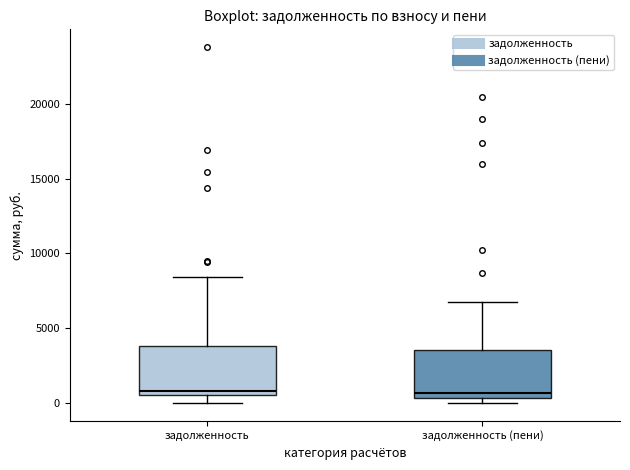

Reading left to right, transcribe this box plot: for each box, give where its median line is, the range the box spans, and where its two whiskers end, as read against the y-axis. The values are not printed on the chart, so give them approximately, as read against the axis.

задолженность: median 1000, box 500 to 4000, whiskers 0 to 8500
задолженность (пени): median 500 (just above the box's lower edge), box 500 to 3500, whiskers 0 to 7000